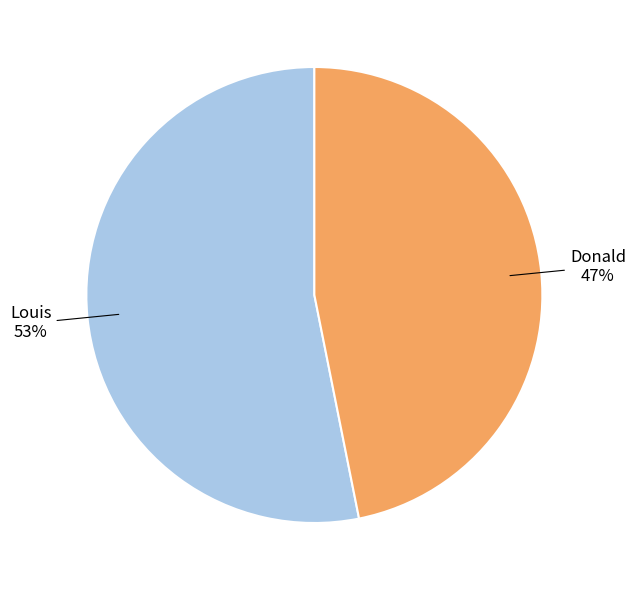

To the nearest percent, what is the average slice percentage?

50%